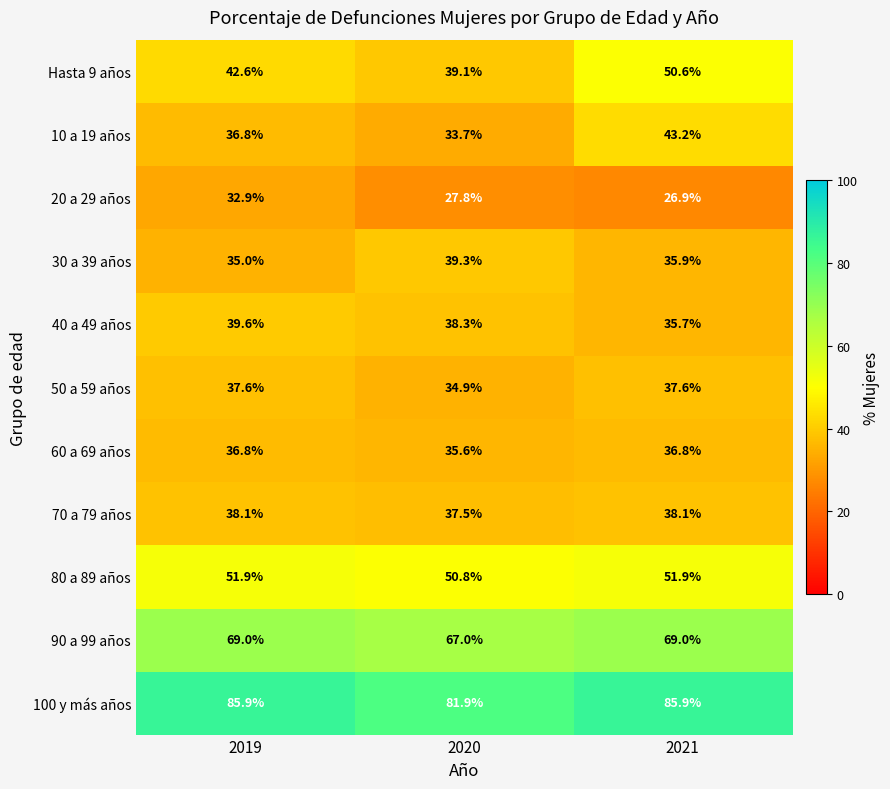

Is it true that 10 a 19 años equals 19.4 at 2020?

False